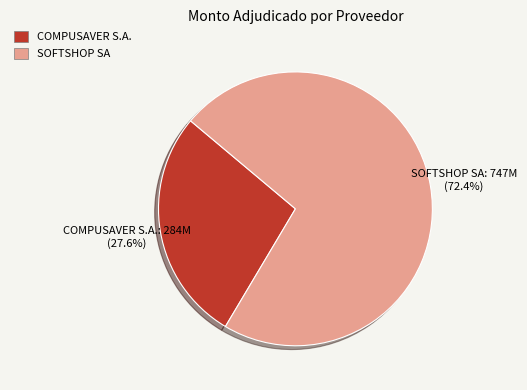

Is there a majority slice in this chart?

Yes